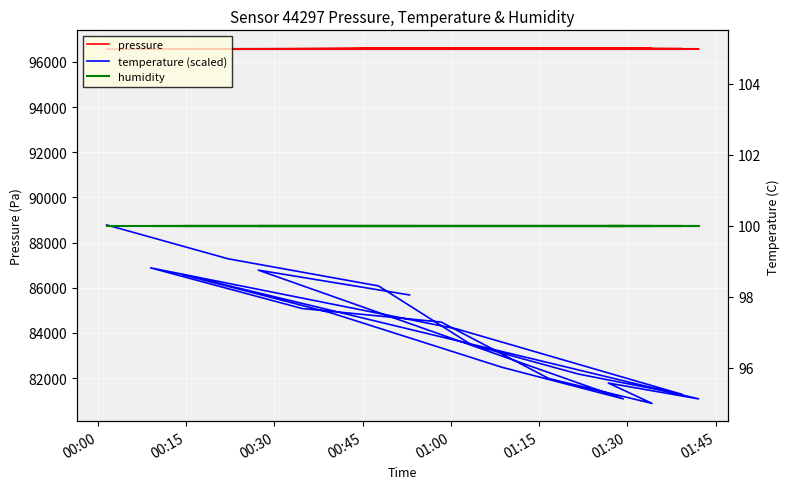

How many interior local peaks does the temperature (scaled) series have?

4